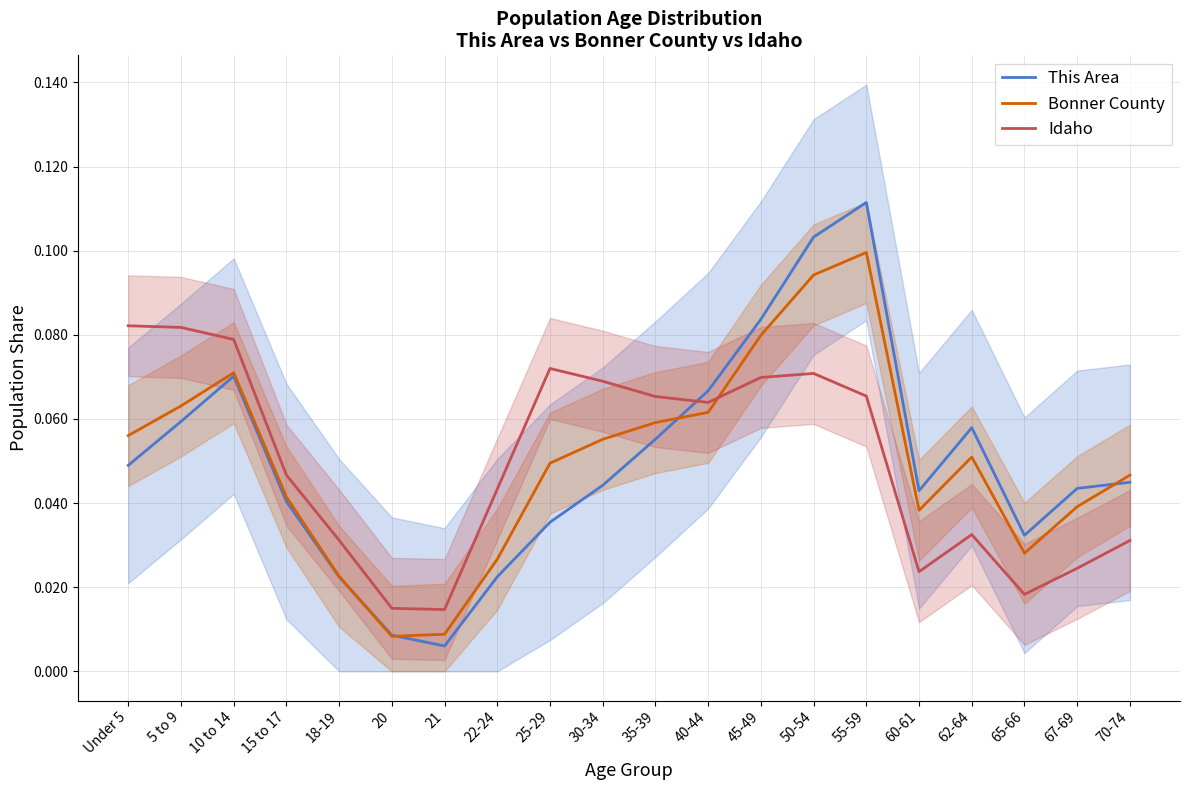

At 10 to 14, list the series in order from smallest to largest.

This Area, Bonner County, Idaho